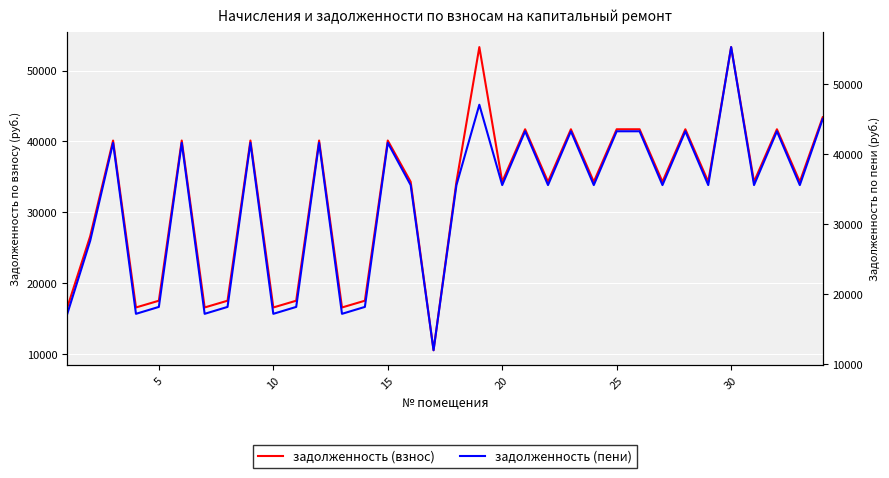

What is the difference between the maximum and minimum values in the задолженность (взнос) series?

42773.8